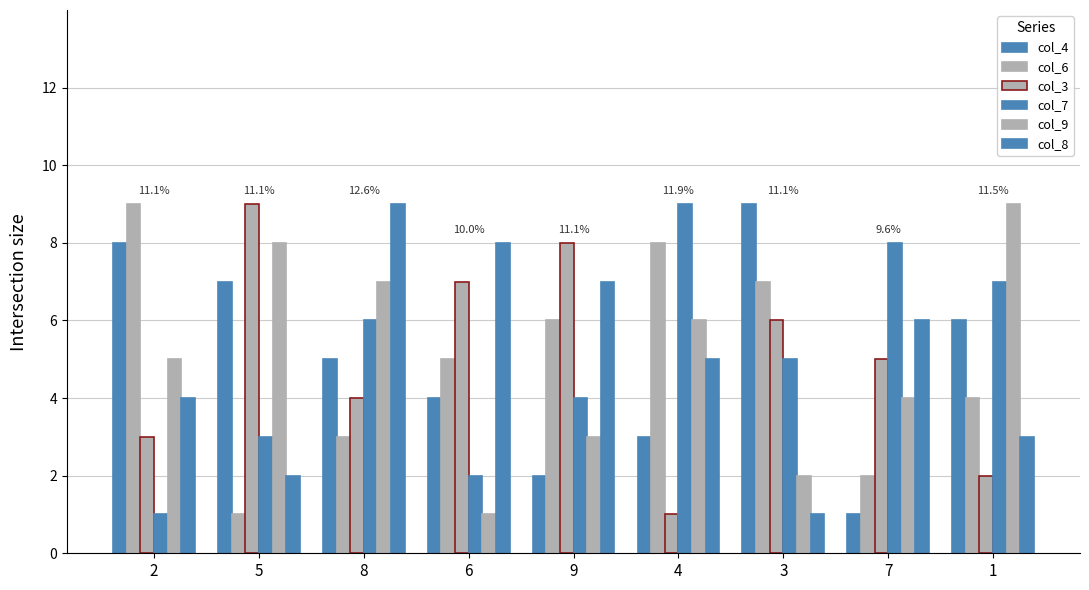

Count the col_8 values in the range 3 to 7.

5